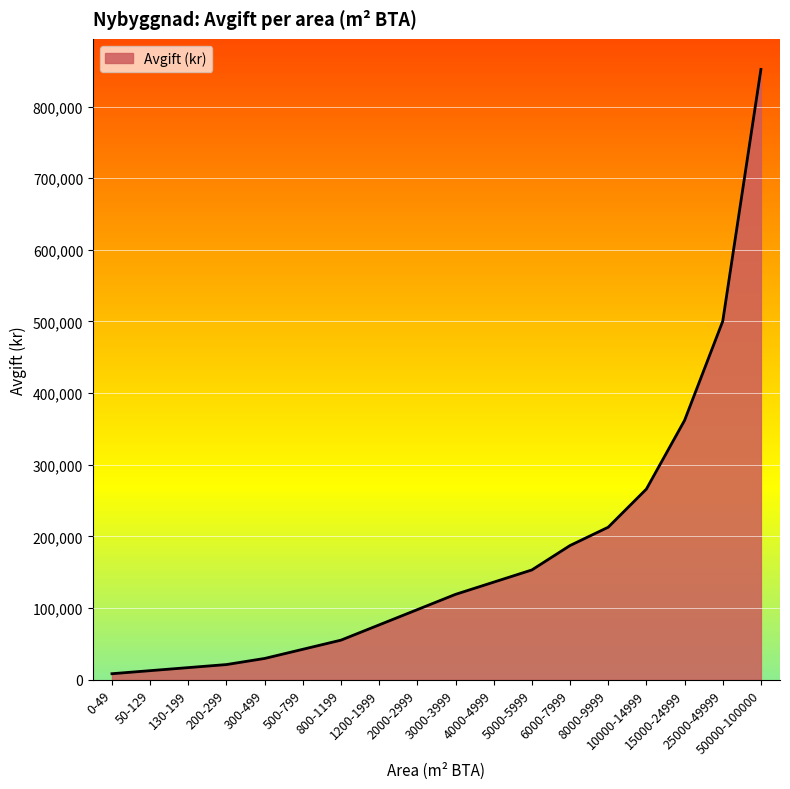

What position from the right is 2000-2999?

10